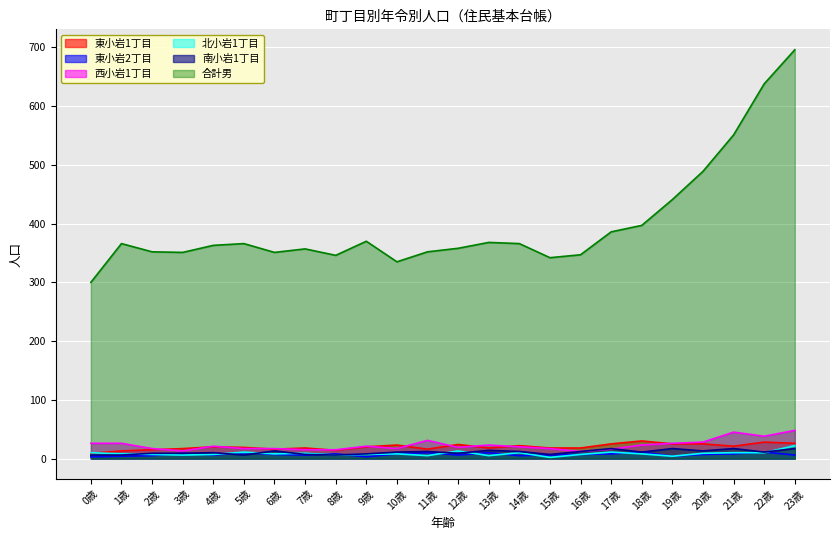

True or false: 南小岩1丁目 and 合計男 intersect in this chart.

False